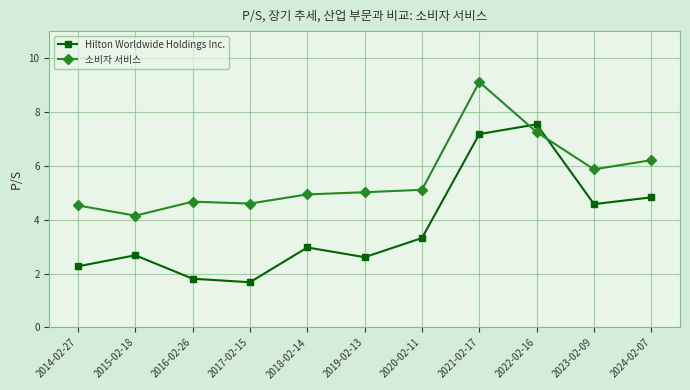

What is the value of the Hilton Worldwide Holdings Inc. point at the 7th from the left?

3.3